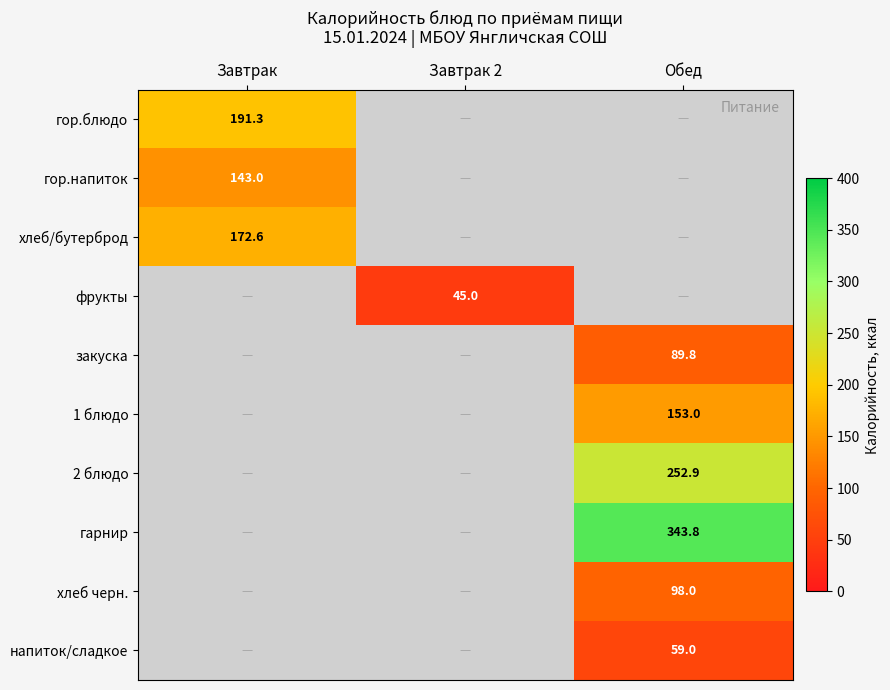

How many series are shown in this chart?

10